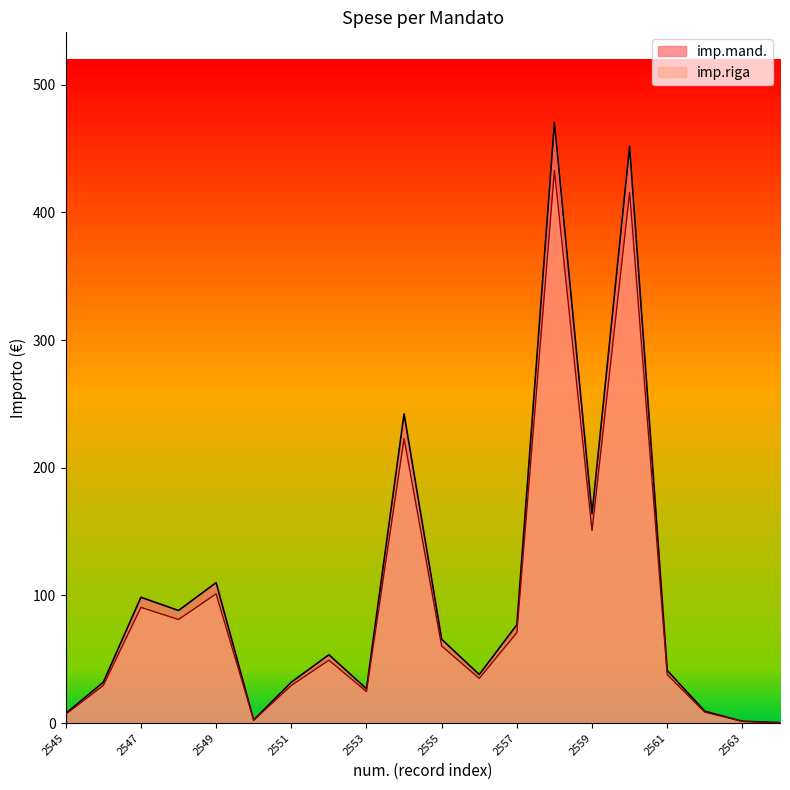

Reading left to right, extract all data points from this chart.

imp.mand.: 7.5	32.0	98.5	88.2	110.0	2.4	32.0	53.5	26.9	242.2	65.6	38.0	77.0	470.4	163.8	451.7	41.2	9.2	1.4	0.3
imp.riga: 6.9	29.4	90.6	81.1	101.2	2.2	29.4	49.2	24.7	222.8	60.3	35.0	70.8	432.8	150.7	415.6	37.9	8.5	1.3	0.3